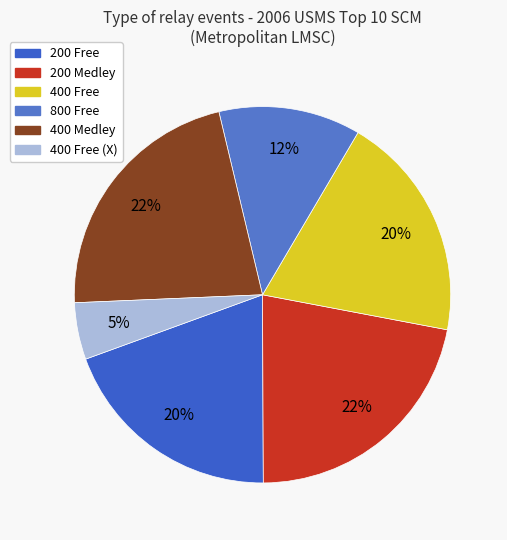

To the nearest percent, what is the combined percentage of 400 Free (X) and 200 Medley?

27%